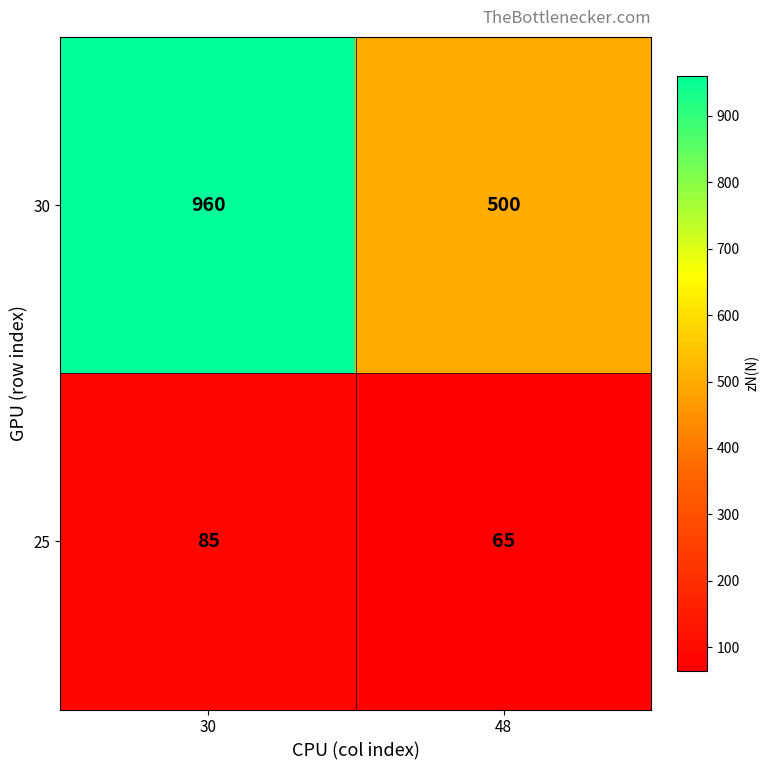

Rank the series by their average value, from highest to lowest.

30, 25